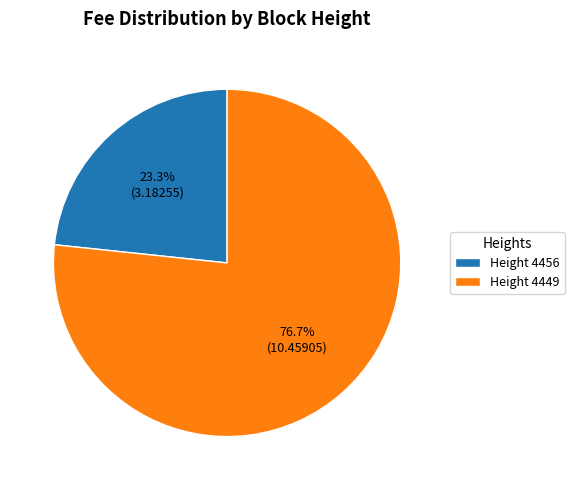

Does any single category account for the majority?

Yes